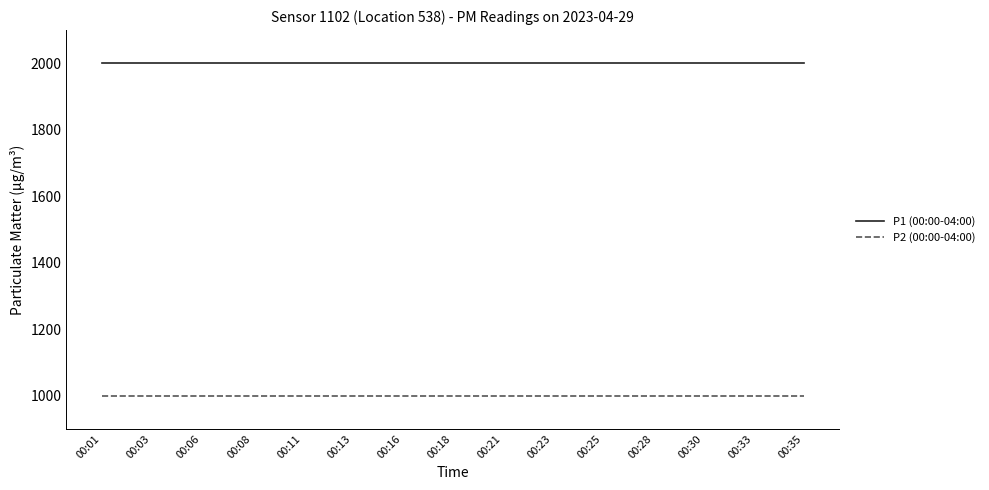

Reading left to right, what are all the values shown in this chart?

P1 (00:00-04:00): 00:01=1999.9	00:03=1999.9	00:06=1999.9	00:08=1999.9	00:11=1999.9	00:13=1999.9	00:16=1999.9	00:18=1999.9	00:21=1999.9	00:23=1999.9	00:25=1999.9	00:28=1999.9	00:30=1999.9	00:33=1999.9	00:35=1999.9
P2 (00:00-04:00): 00:01=999.9	00:03=999.9	00:06=999.9	00:08=999.9	00:11=999.9	00:13=999.9	00:16=999.9	00:18=999.9	00:21=999.9	00:23=999.9	00:25=999.9	00:28=999.9	00:30=999.9	00:33=999.9	00:35=999.9